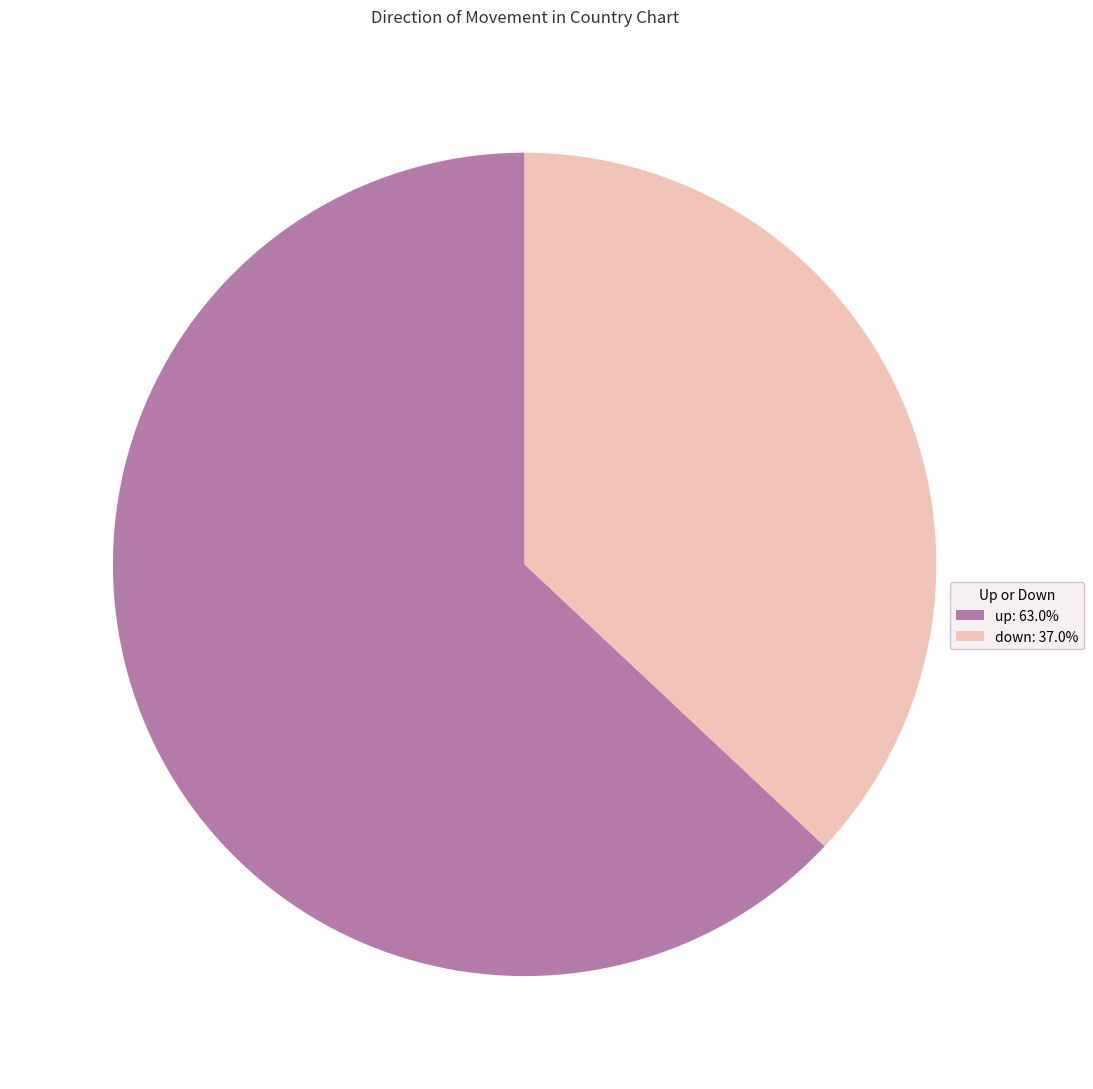

What is the largest slice in the pie chart?

up